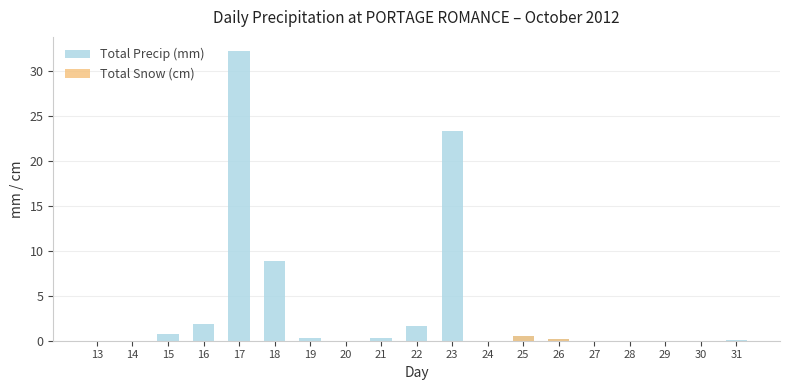

Does the chart contain stacked bars?

No